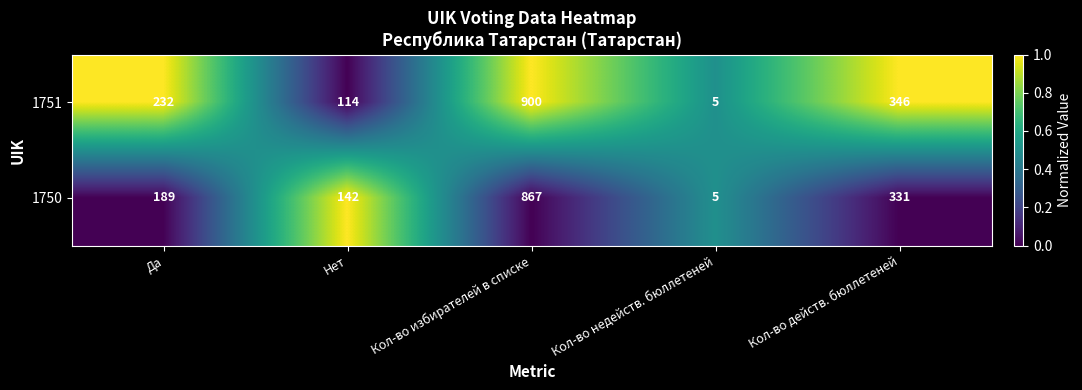

Which series has the largest total across all categories?

1751